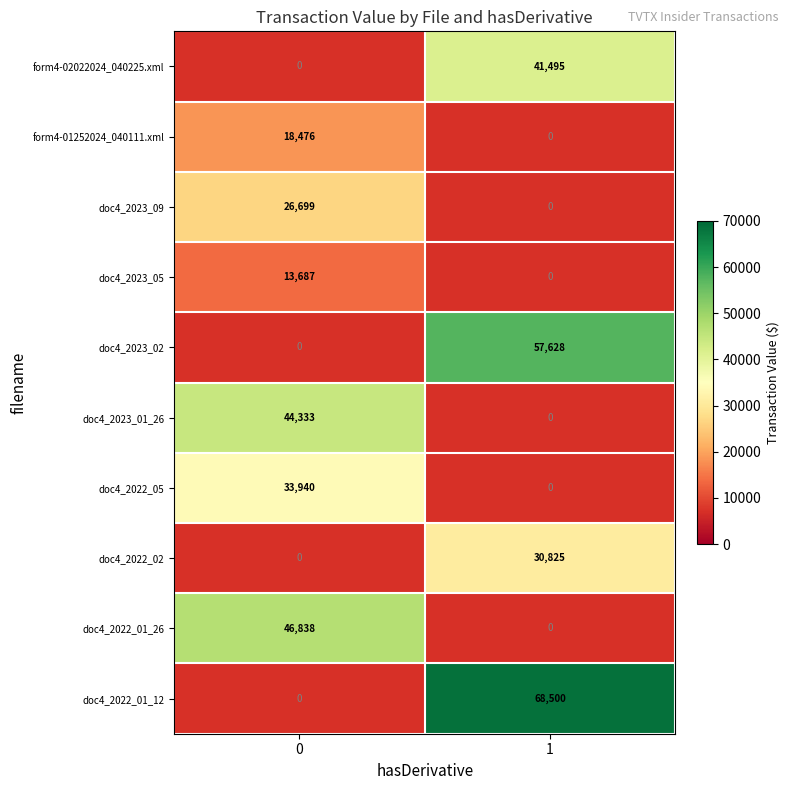

Is it true that doc4_2022_05 equals 33940 at 0?

True